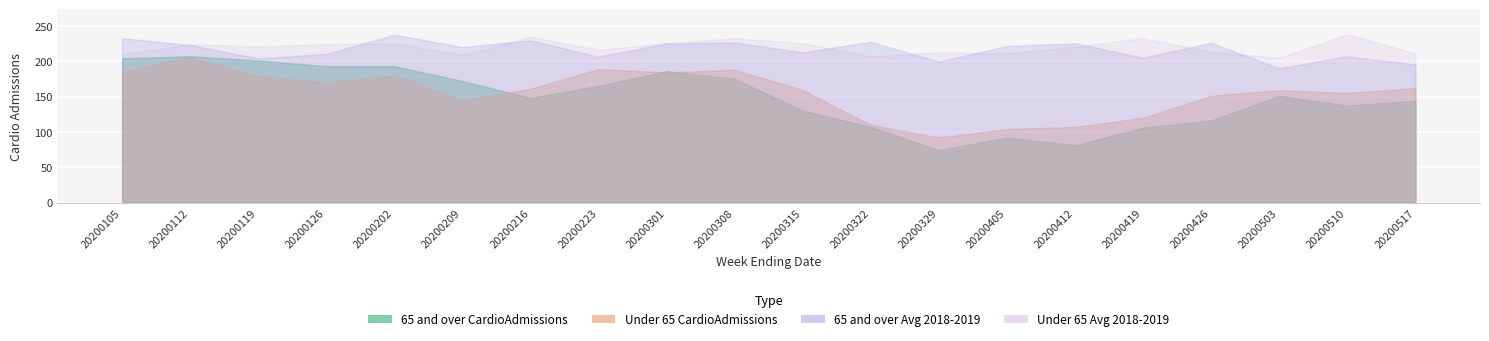

How many data points in Under 65 CardioAdmissions are less than 161?

10